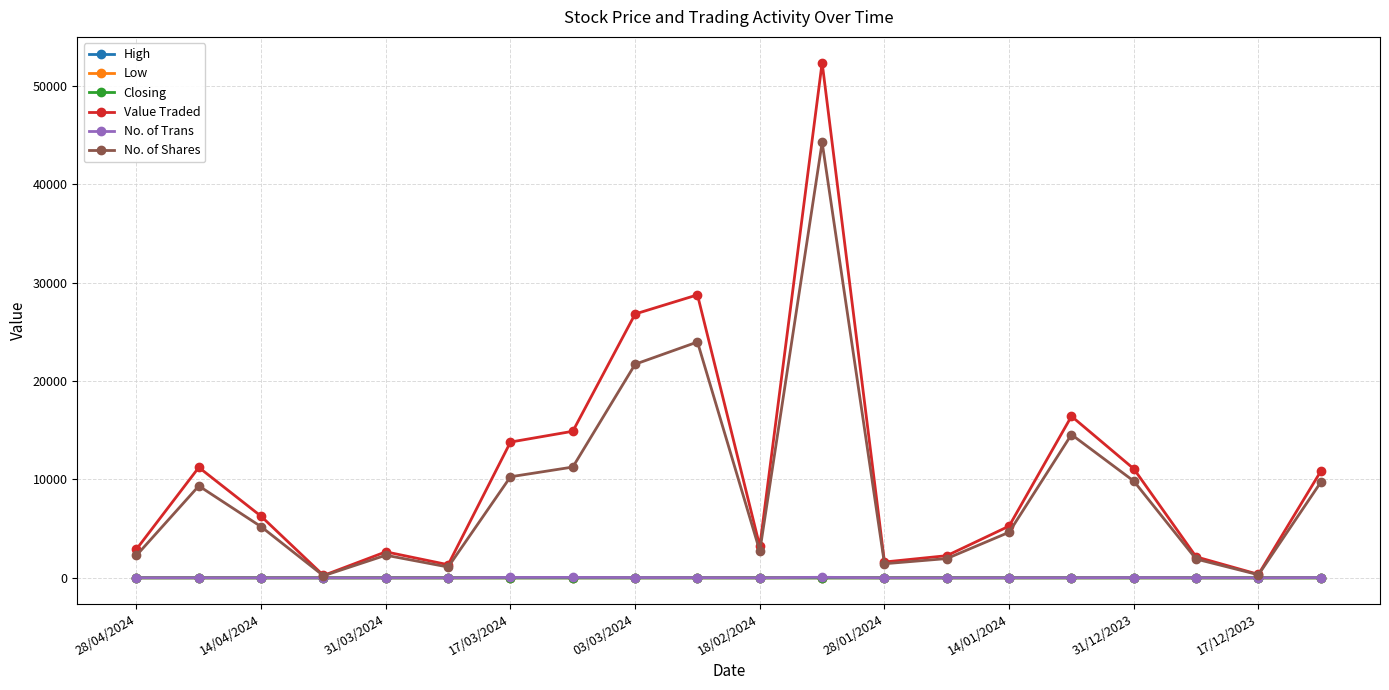

What is the maximum value shown in the chart?

52363.0